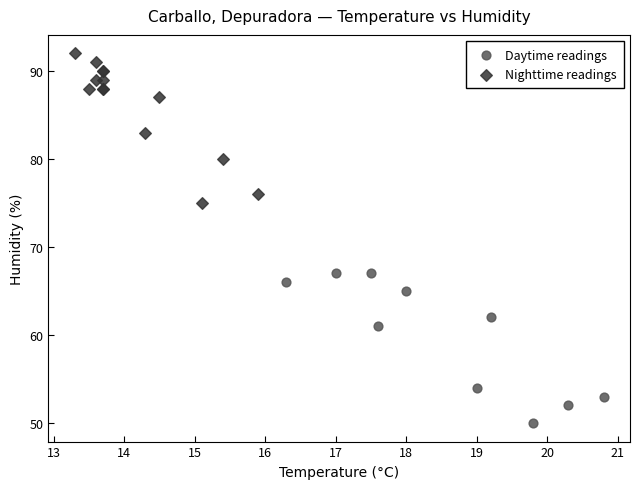

Which series contains the highest Y value?

Nighttime readings